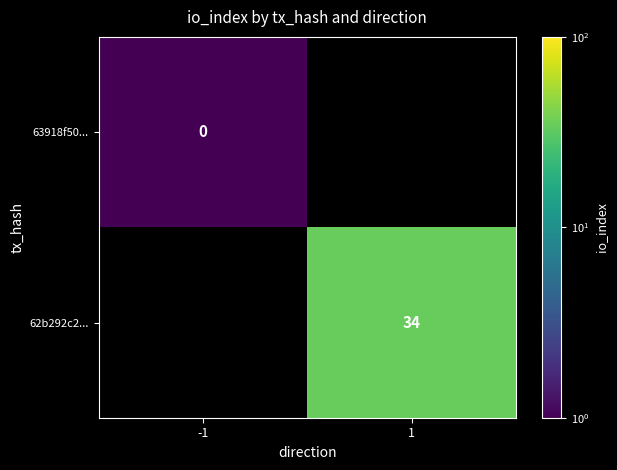

How many data points does each series have?

2